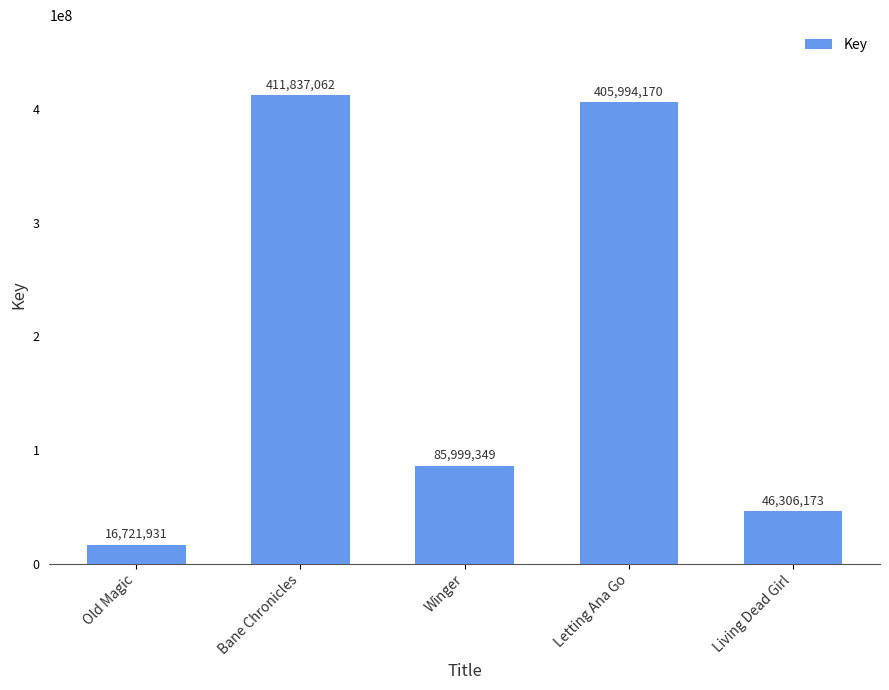

Which label corresponds to the smallest value in the chart?

Old Magic